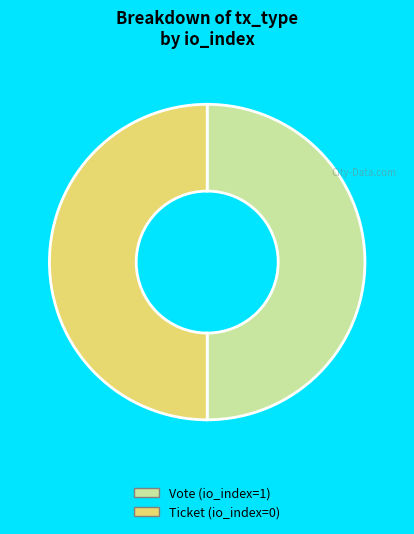

What is the ratio of the value at Vote (io_index=1) to the value at Ticket (io_index=0)?

1.0